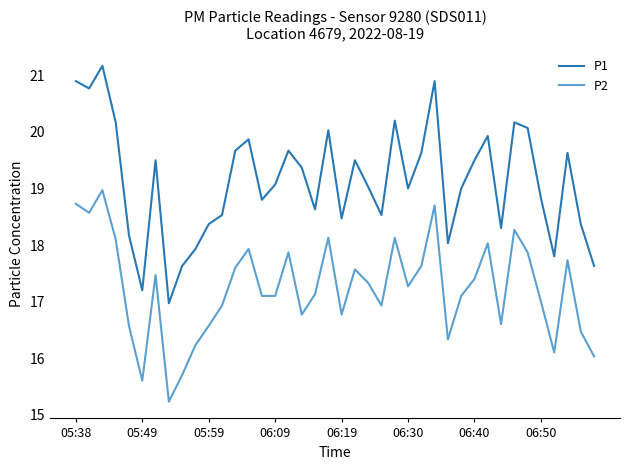

In P2, how many points are higher than both neighbors (excluding endpoints)?

11